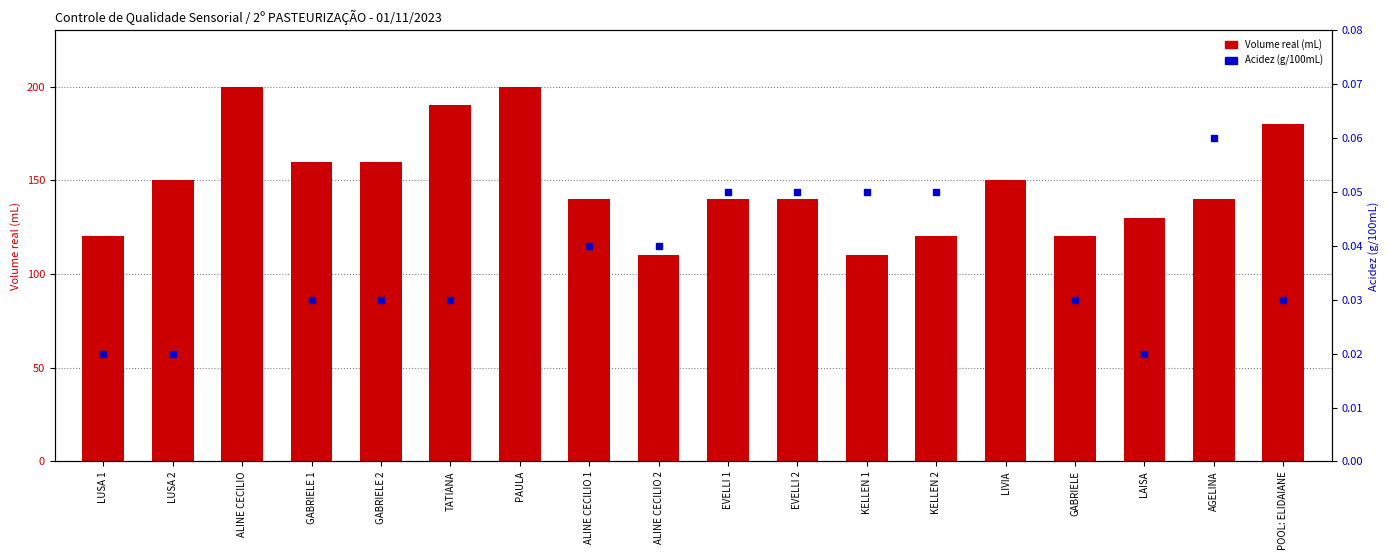

Reading left to right, what are all the values shown in this chart?

120	150	200	160	160	190	200	140	110	140	140	110	120	150	120	130	140	180